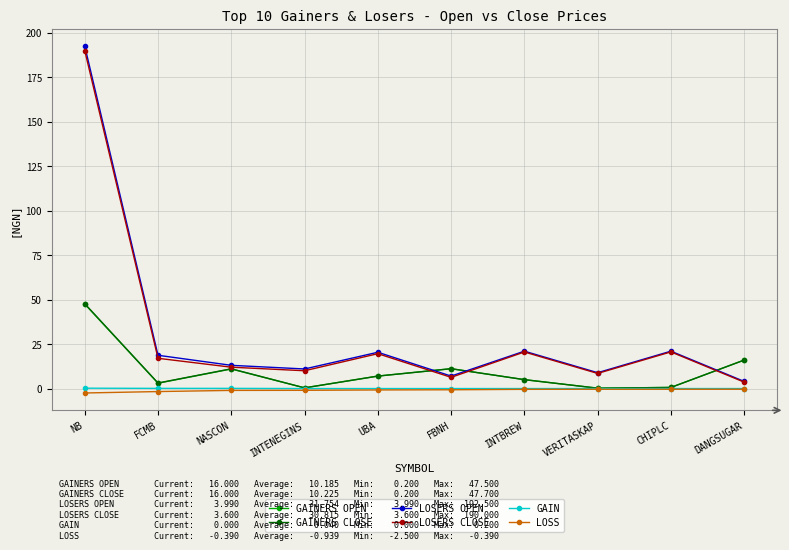

What is the label of the 7th point from the right?

INTENEGINS